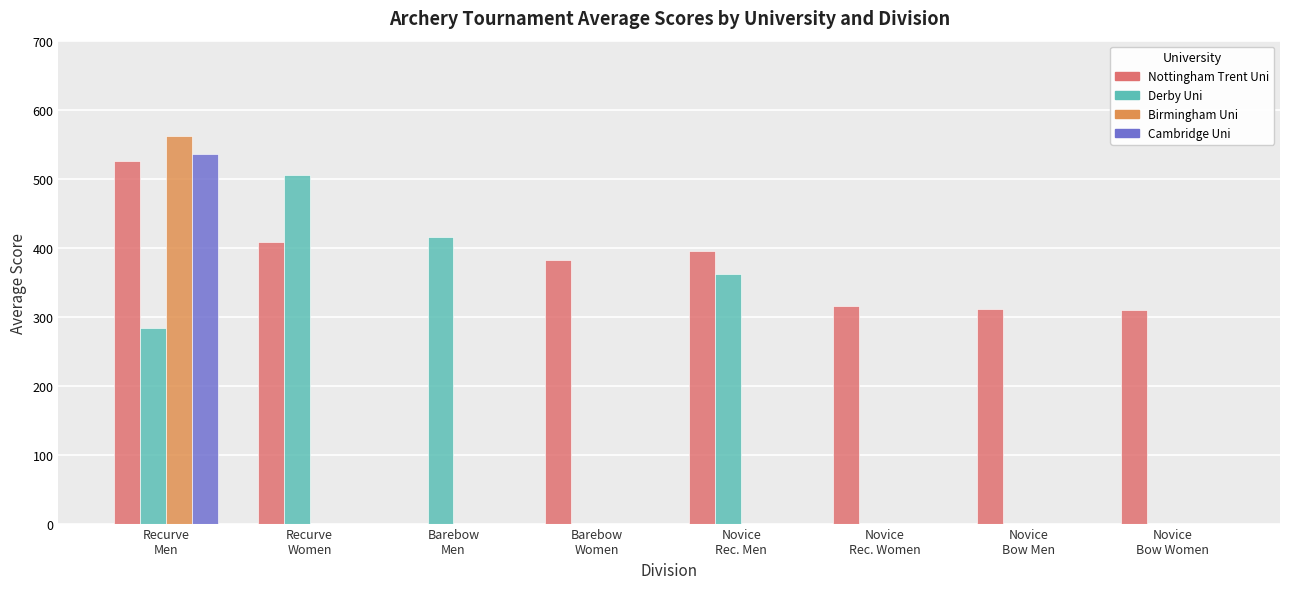

What is the greatest value displayed?

562.0